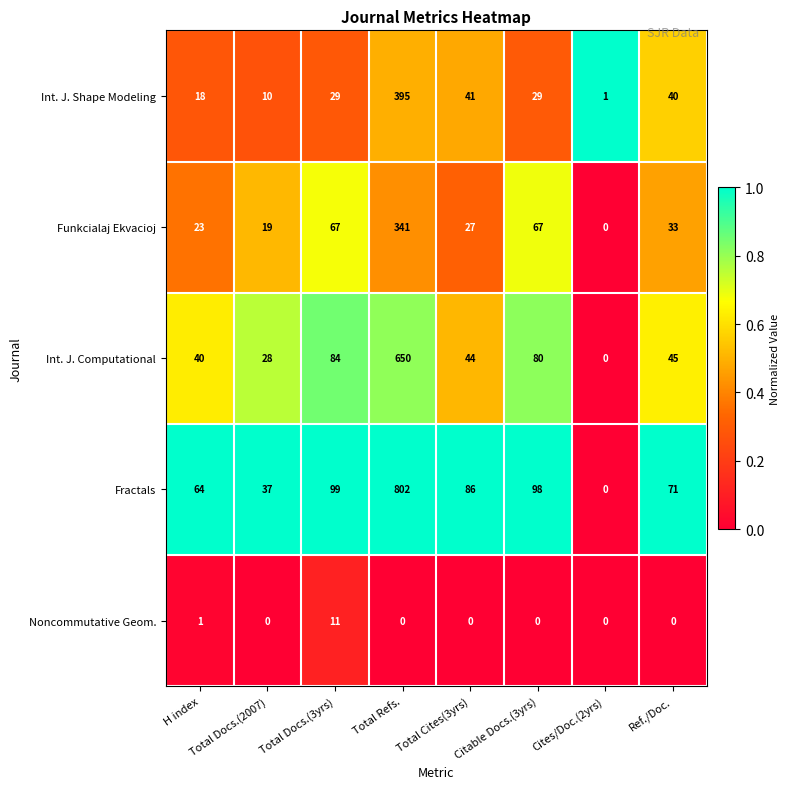

What is the maximum value for Int. J. Shape Modeling?

395